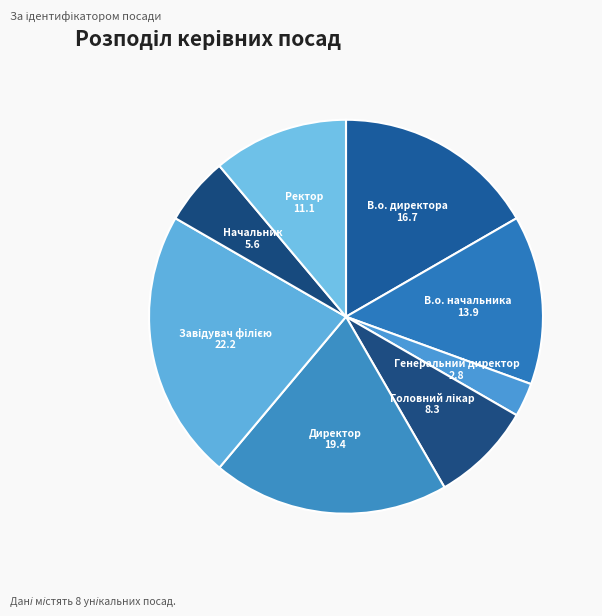

Approximately how many times larger is the value at В.о. директора compared to Директор?

0.9